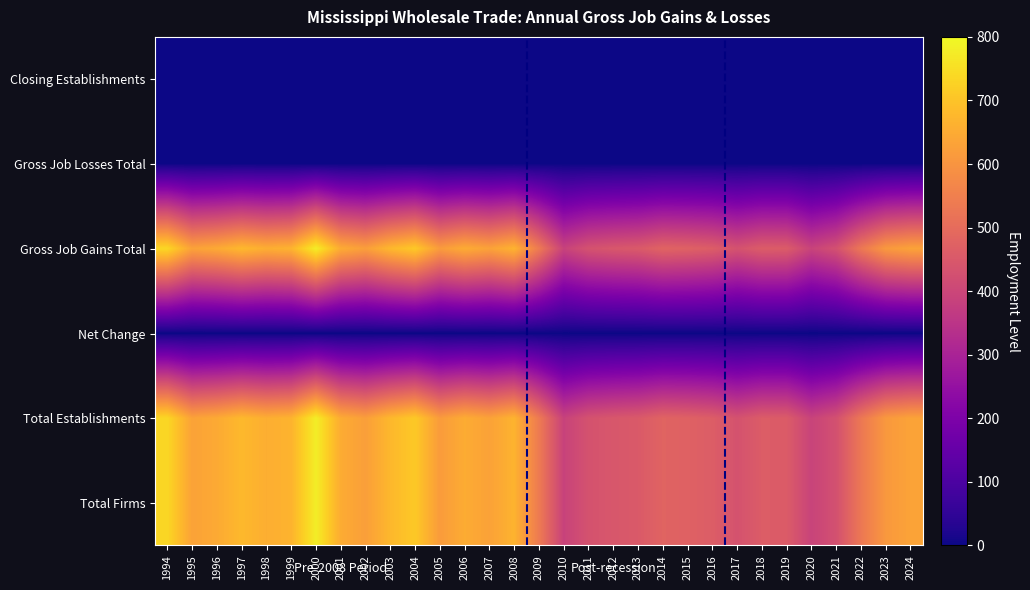

What is the spread (max minus min) of values at 2023?

610